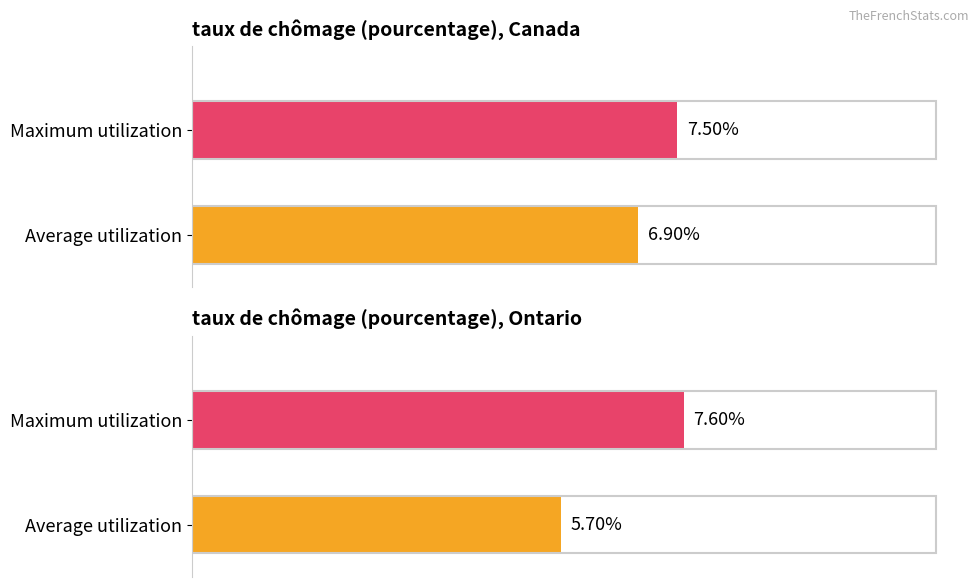

What is the approximate value of Canada at Average utilization?

6.9